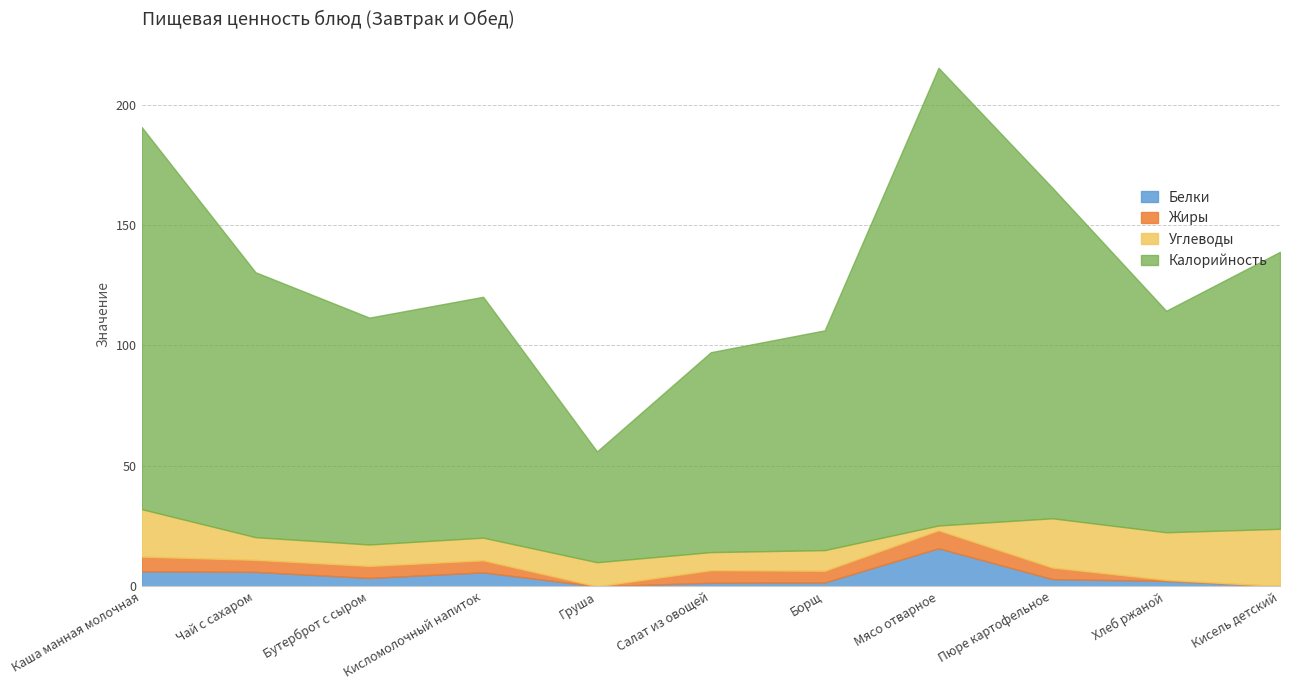

True or false: Калорийность and Белки intersect in this chart.

False